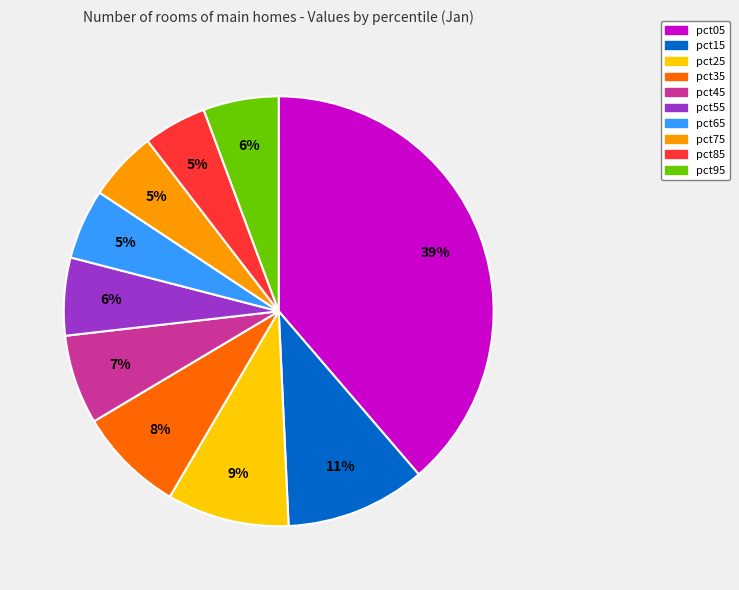

To the nearest percent, what is the average slice percentage?

10%